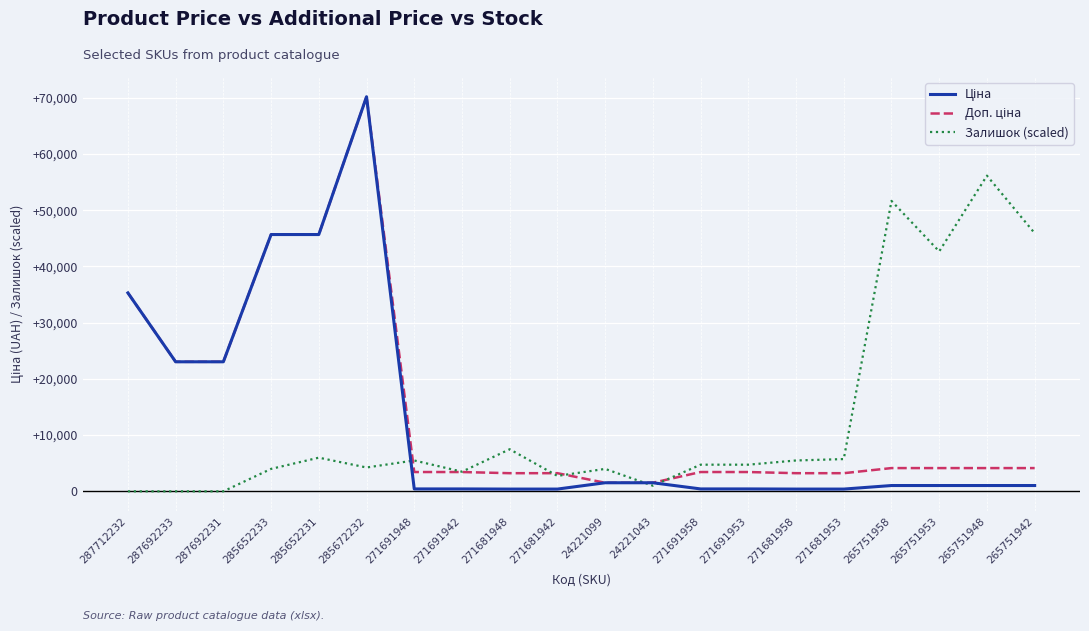

What is the total value across all series at 285672232?

144605.3